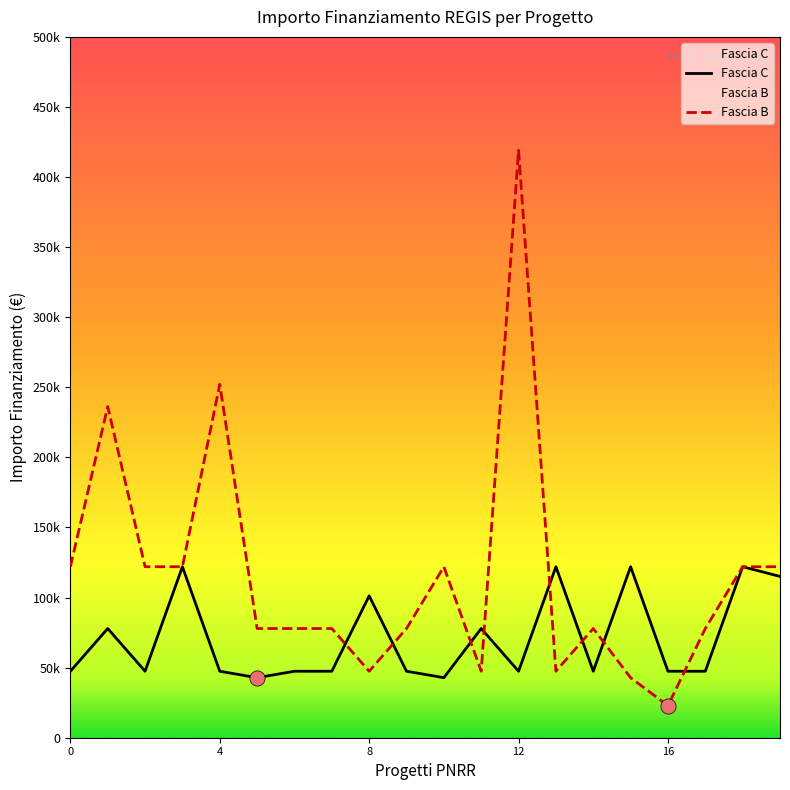

Which series contains the lowest Y value?

Fascia B